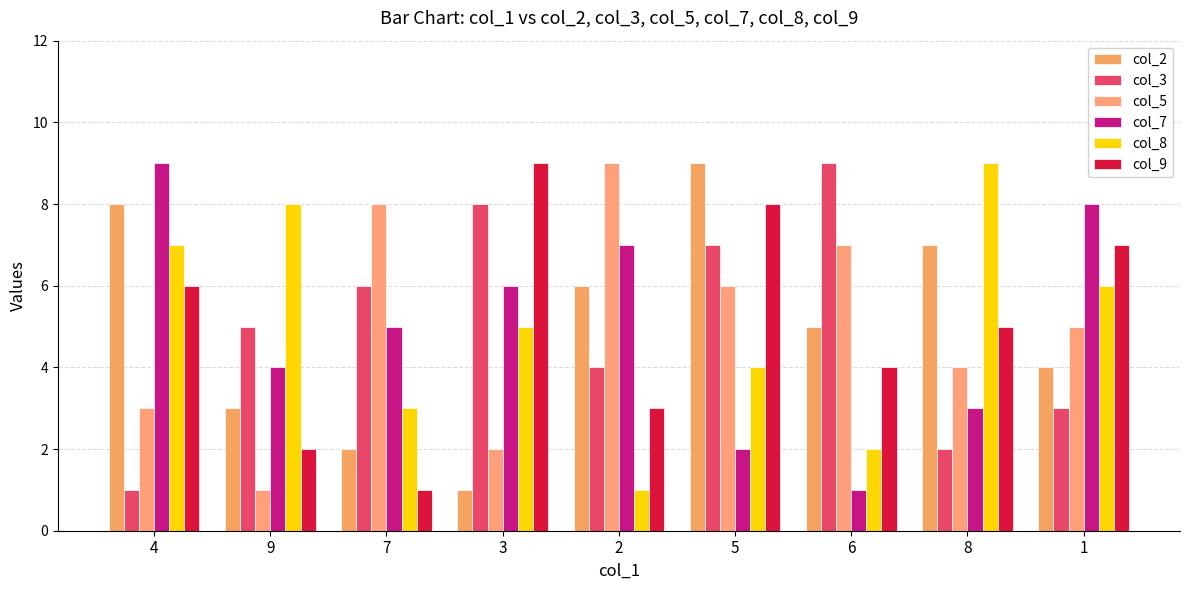

How many distinct data groups are displayed?

6